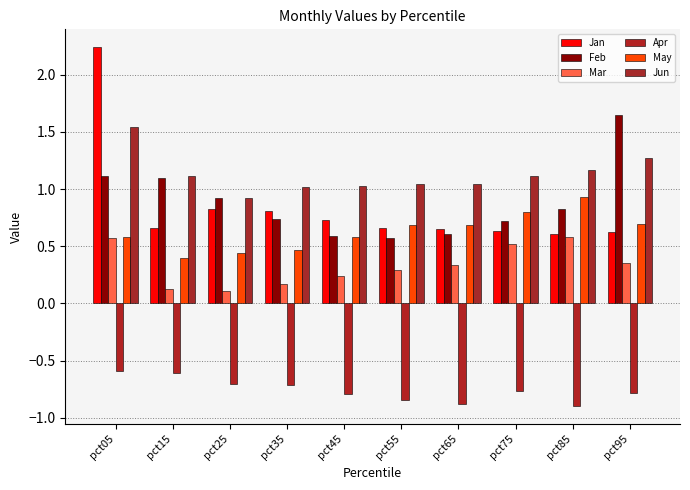

What is the total value across all series at pct05?

5.5